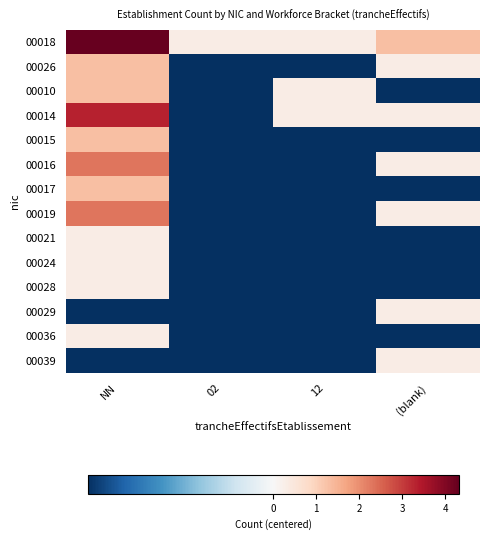

Which series has the widest spread of values?

00018